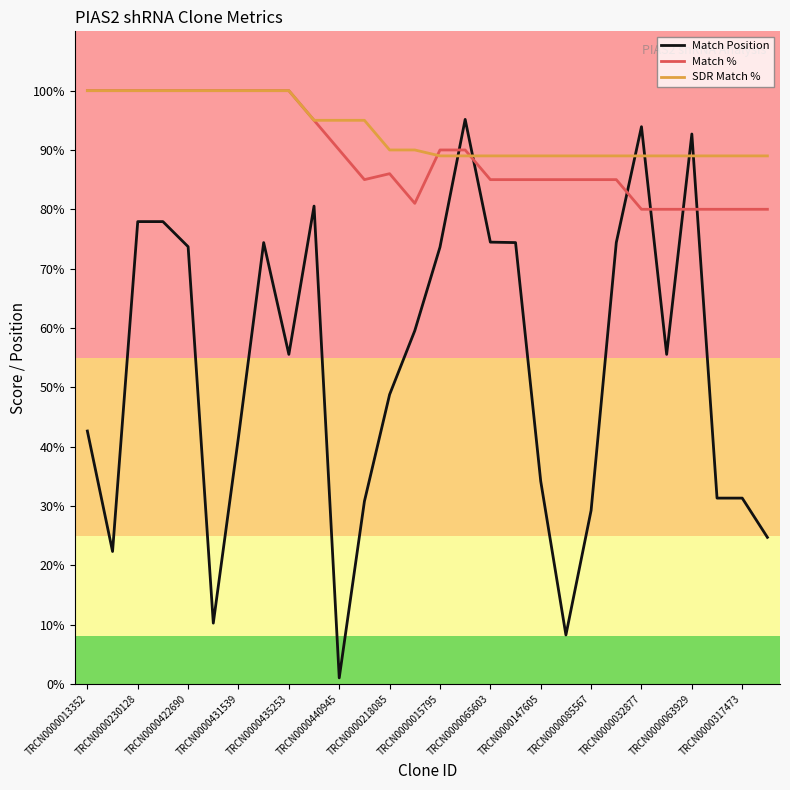

True or false: Match Position and Match % intersect in this chart.

True